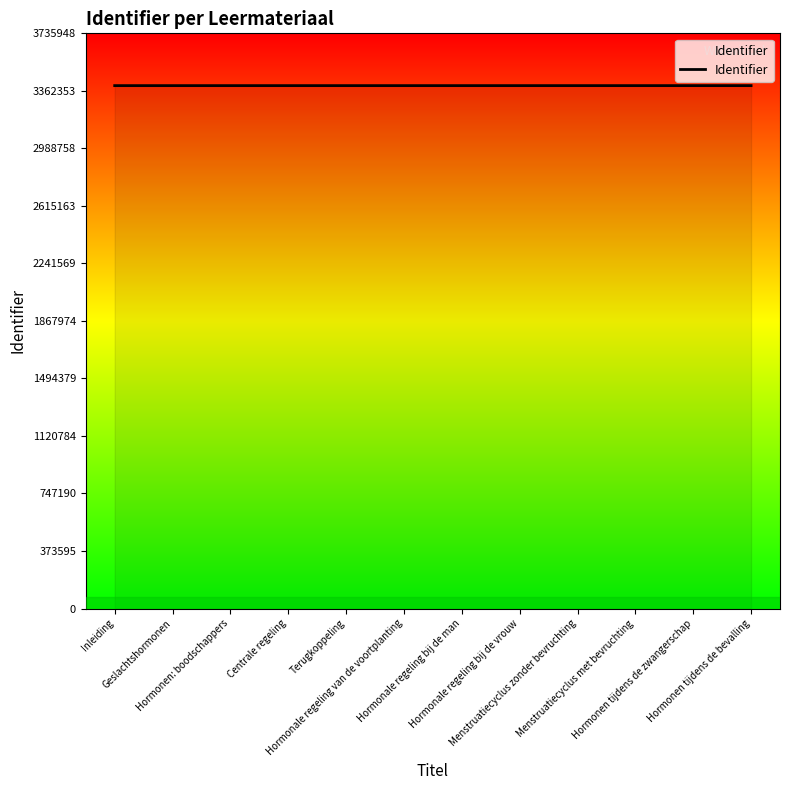

Does the chart display data point markers on the line(s)?

No